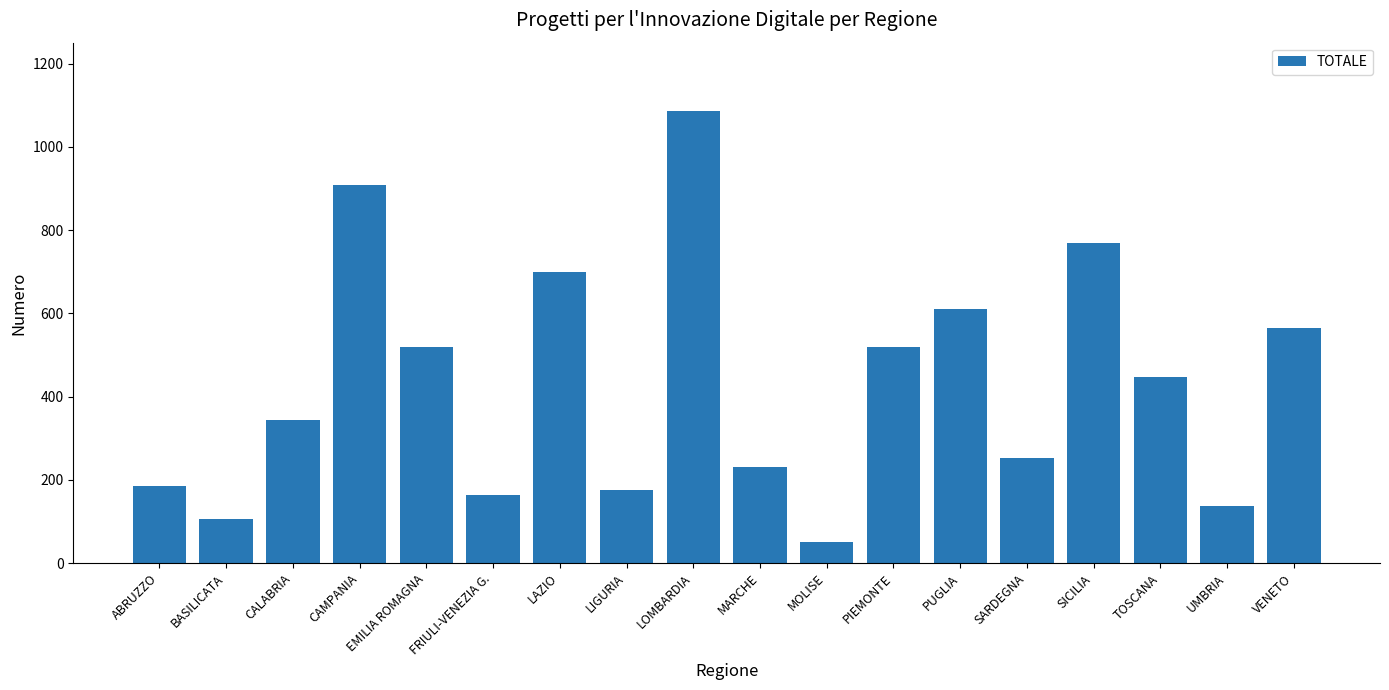

What is the ratio of the value at VENETO to the value at PUGLIA?

0.9